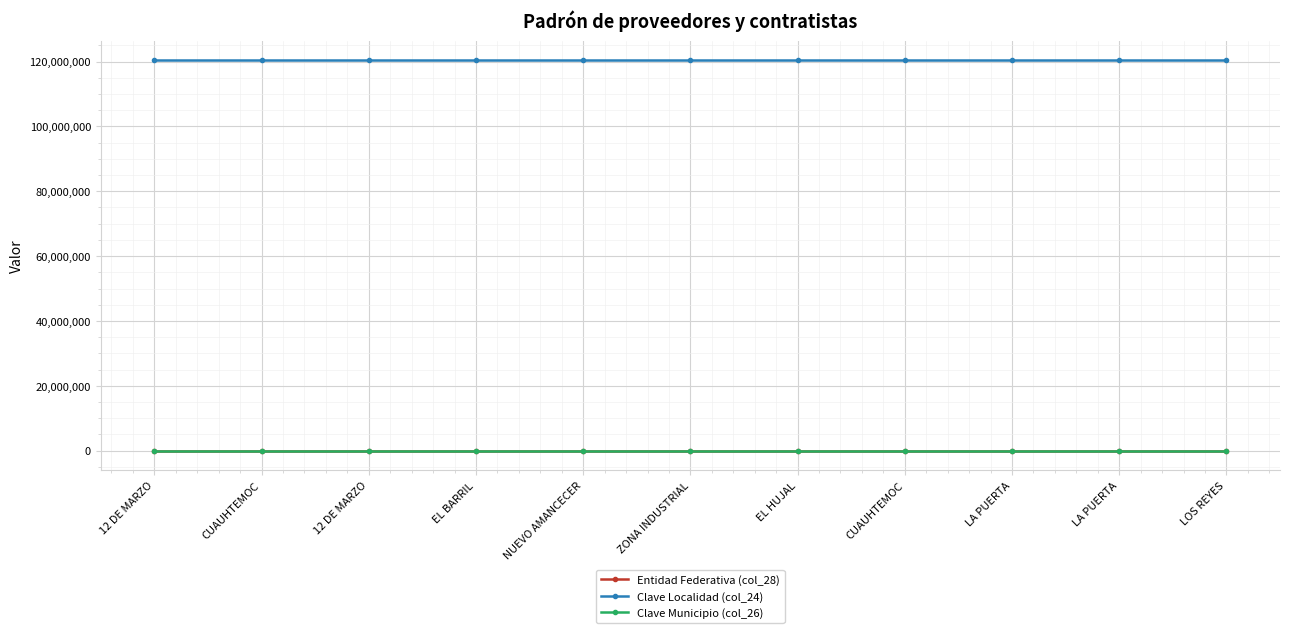

List the labels in order of Clave Localidad (col_24) value, smallest first.

12 DE MARZO, CUAUHTEMOC, 12 DE MARZO, EL BARRIL, NUEVO AMANCECER, ZONA INDUSTRIAL, EL HUJAL, CUAUHTEMOC, LA PUERTA, LA PUERTA, LOS REYES